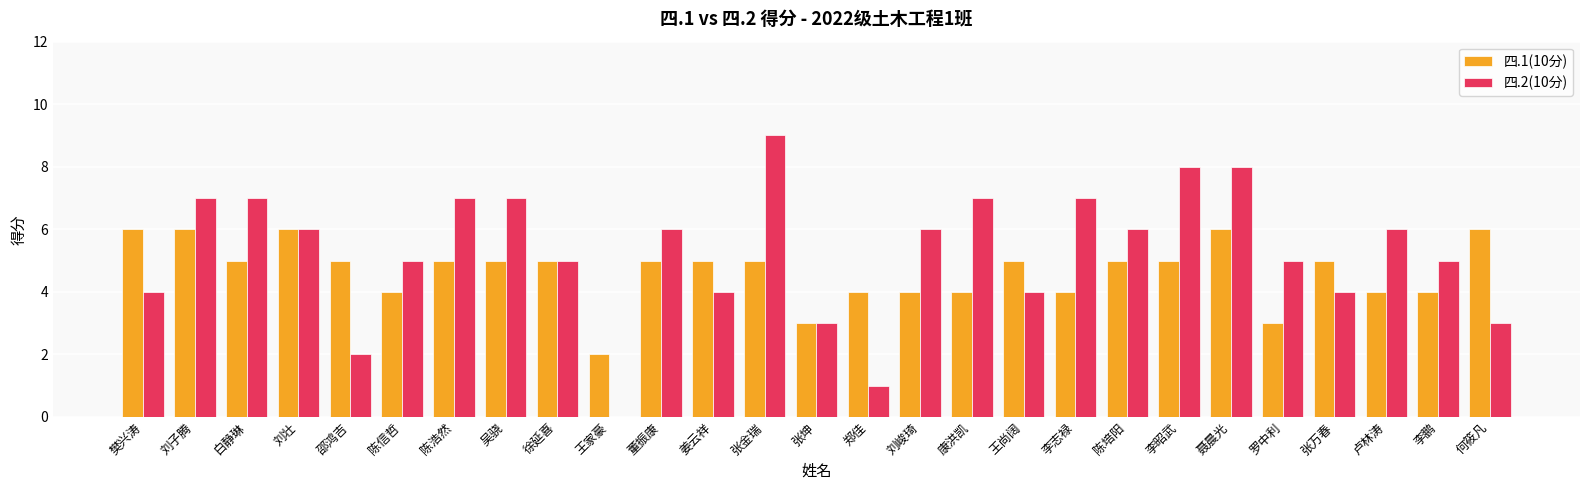

Which series has the widest spread of values?

四.2(10分)